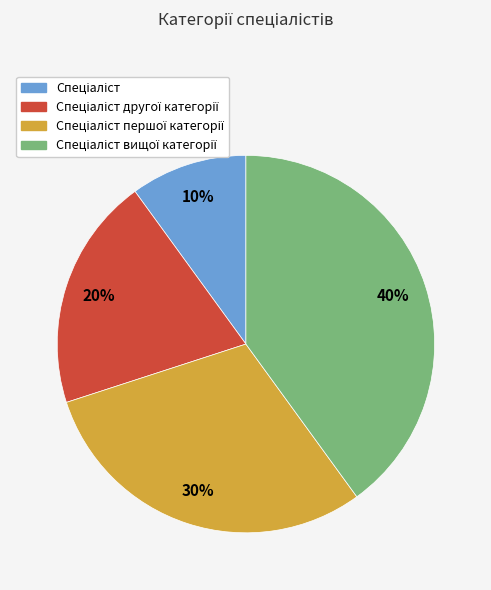

To the nearest percent, what is the average slice percentage?

25%